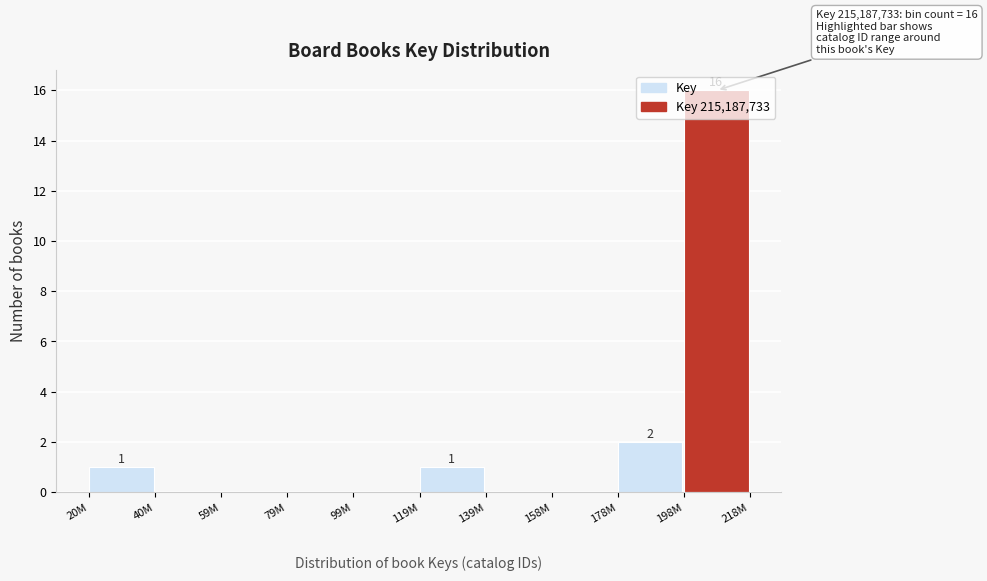

What is the maximum value shown in the chart?

16